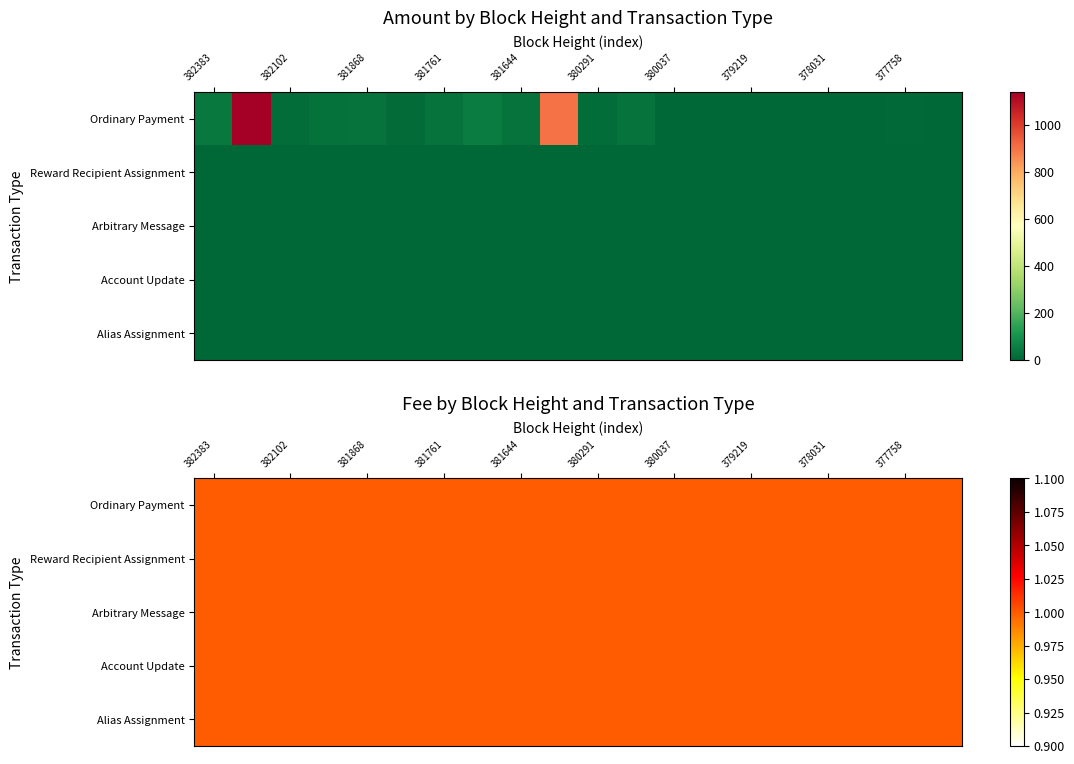

Reading left to right, list all the values displayed in this chart.

Ordinary Payment: 41.0	1140.0	15.8	22.5	30.6	9.3	27.7	49.9	29.4	903.3	15.2	27.6	1.2	1.2	1.7	3.1	2.4	4.1	7.0	1.0
Reward Recipient Assignment: 0.0	0.0	0.0	0.0	0.0	0.0	0.0	0.0	0.0	0.0	0.0	0.0	0.0	0.0	0.0	0.0	0.0	0.0	0.0	0.0
Arbitrary Message: 0.0	0.0	0.0	0.0	0.0	0.0	0.0	0.0	0.0	0.0	0.0	0.0	0.0	0.0	0.0	0.0	0.0	0.0	0.0	0.0
Account Update: 0.0	0.0	0.0	0.0	0.0	0.0	0.0	0.0	0.0	0.0	0.0	0.0	0.0	0.0	0.0	0.0	0.0	0.0	0.0	0.0
Alias Assignment: 0.0	0.0	0.0	0.0	0.0	0.0	0.0	0.0	0.0	0.0	0.0	0.0	0.0	0.0	0.0	0.0	0.0	0.0	0.0	0.0